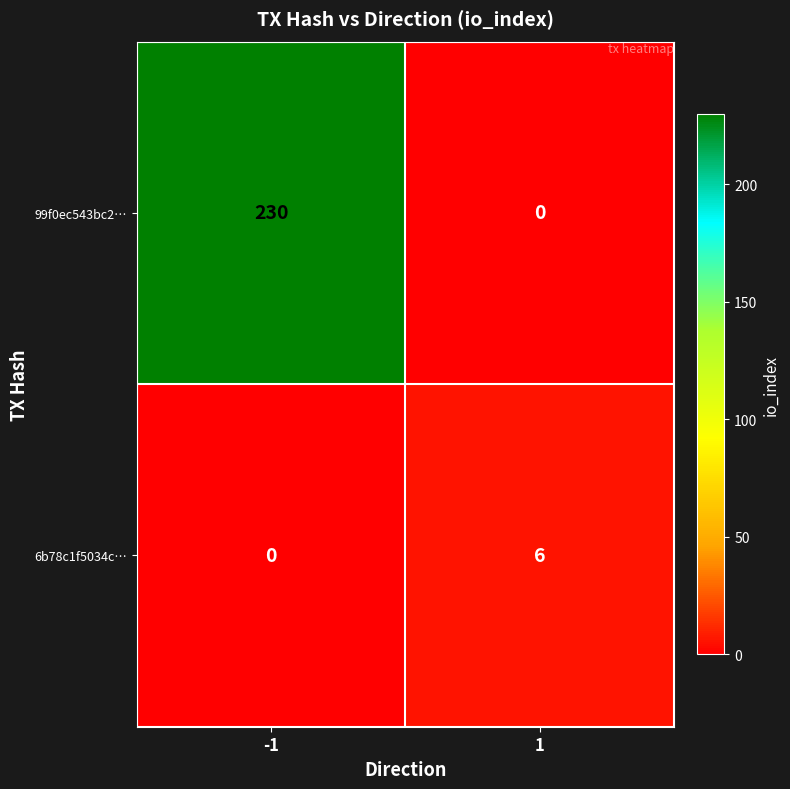

Reading right to left, extract all data points from this chart.

99f0ec543bc2…: 1=0	-1=230
6b78c1f5034c…: 1=6	-1=0